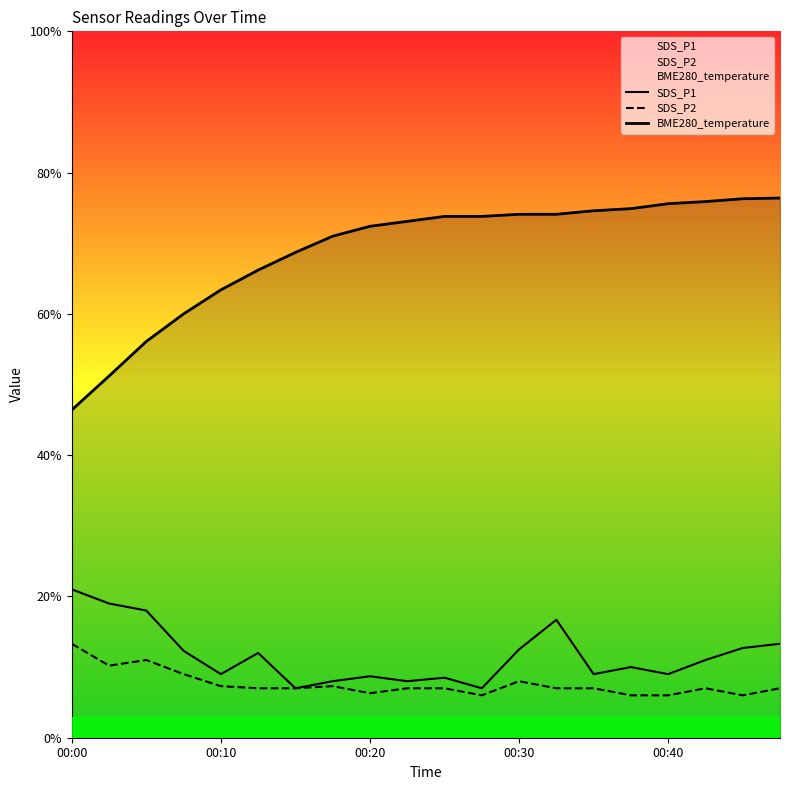

List the labels in order of BME280_temperature value, largest first.

19, 18, 17, 16, 15, 14, 12, 13, 10, 11, 9, 8, 7, 6, 5, 00:40, 00:30, 00:20, 00:10, 00:00